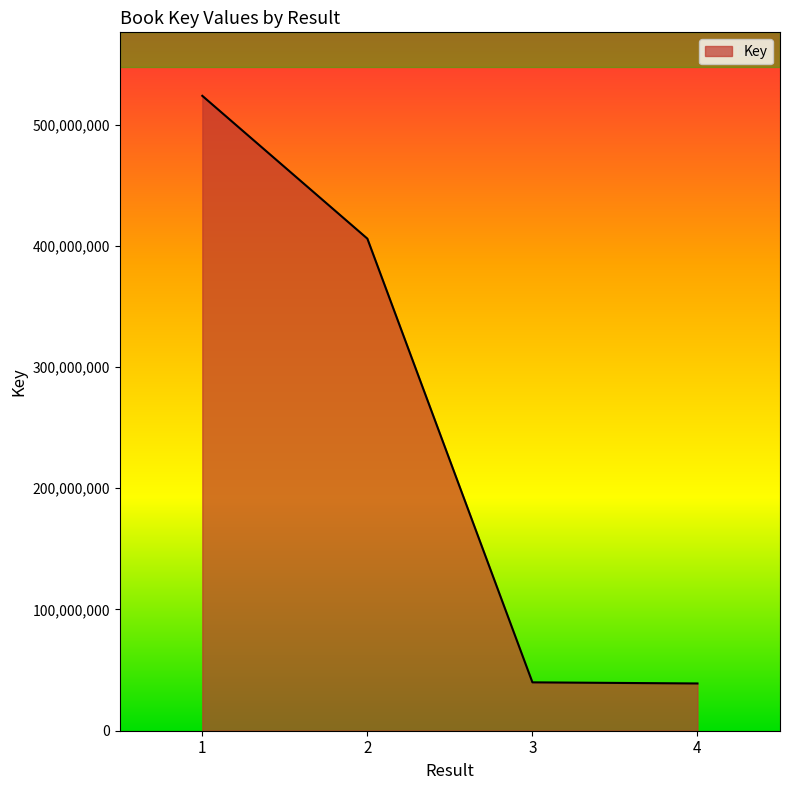

Is it true that the value at 2 is 684612893?

False